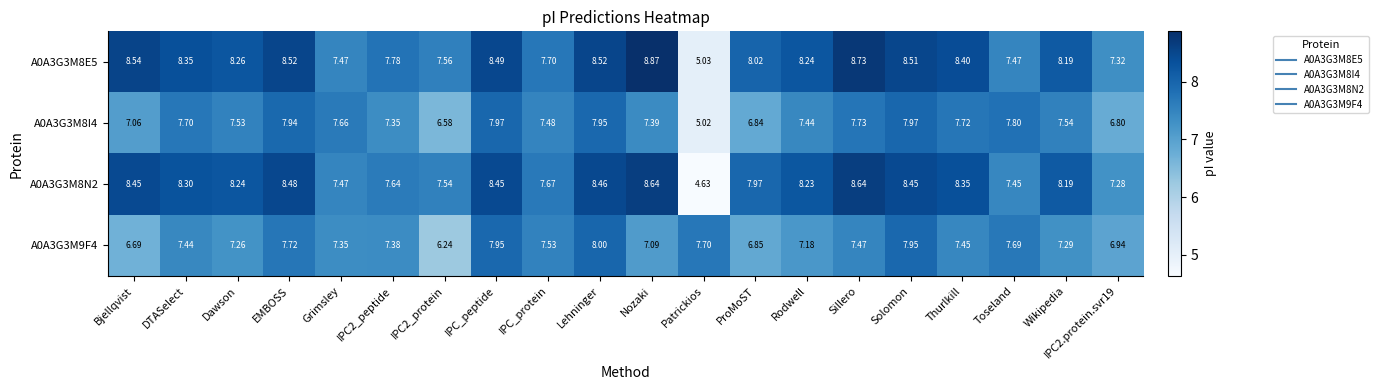

Which category has the lowest value in the A0A3G3M8N2 series?

Patrickios